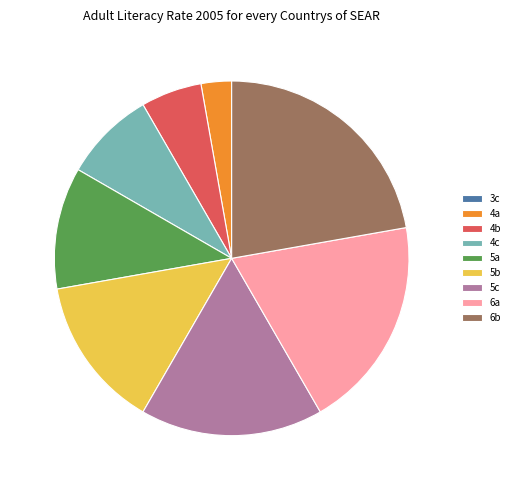

Is there a majority slice in this chart?

No